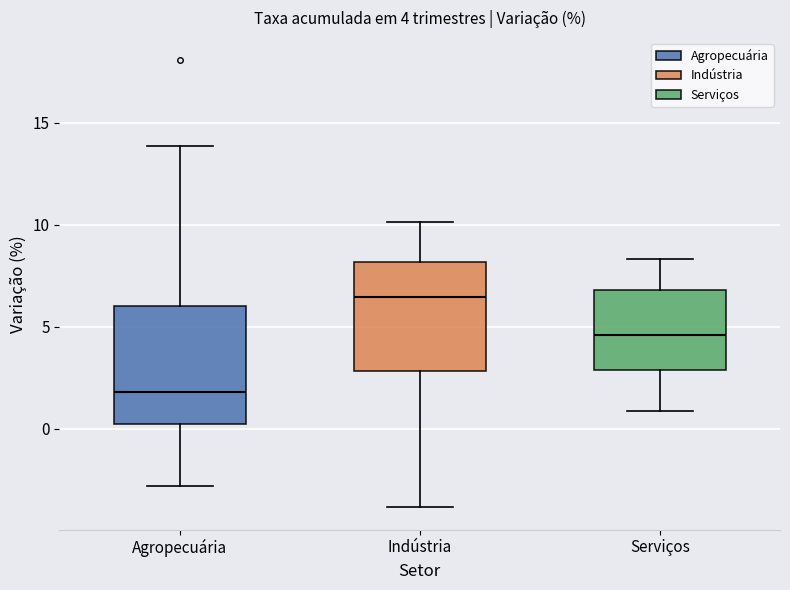

Which box has the highest median line?

Indústria